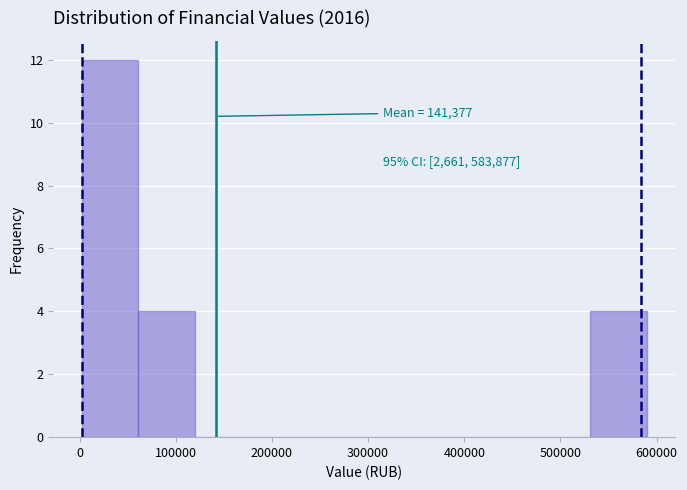

Which range on the x-axis has the tallest bar?

0 to 60000